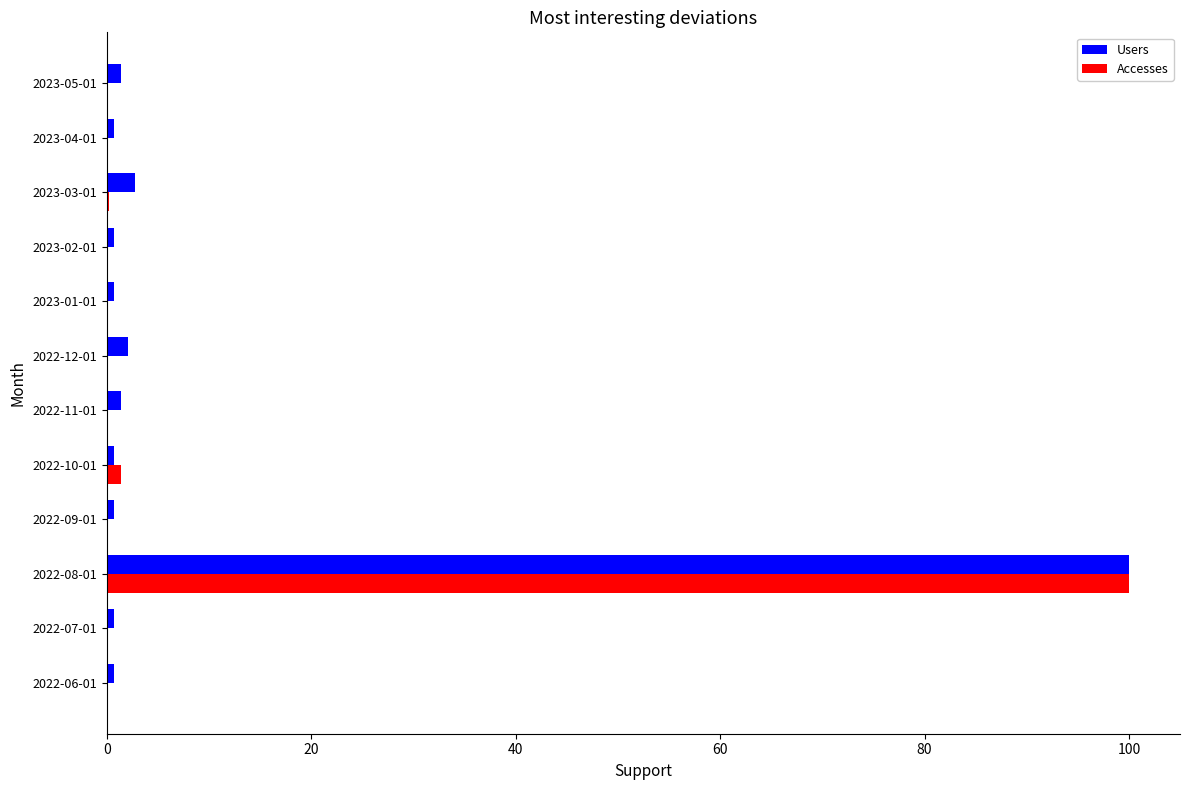

Which category has the highest value across all series?

2022-08-01